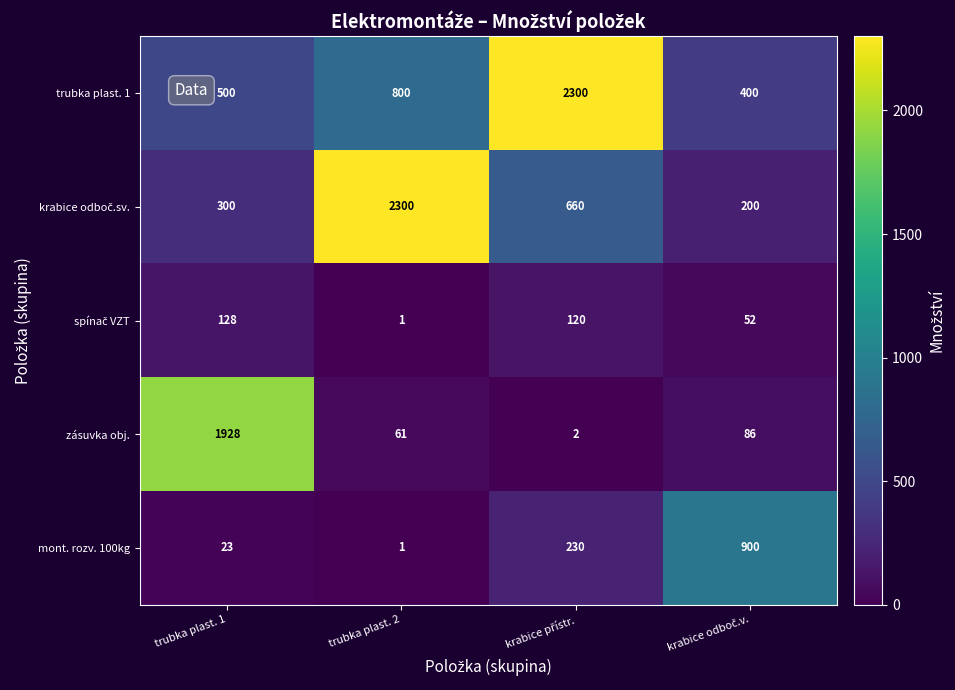

What is the greatest value displayed?

2300